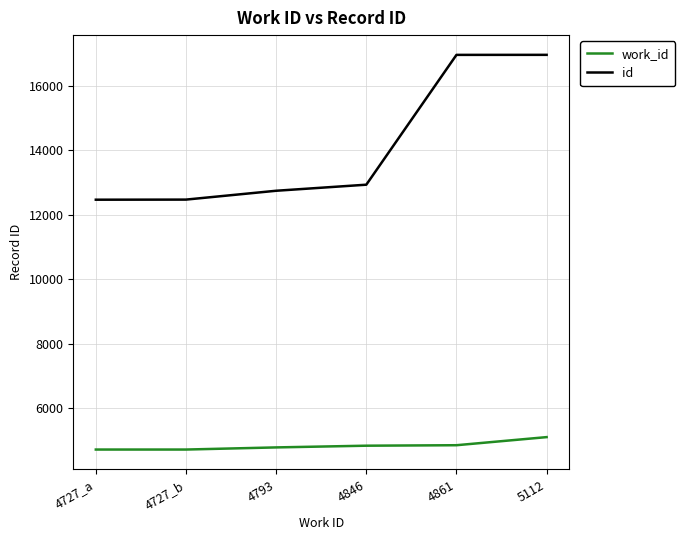

What is the average value of the id series?

14088